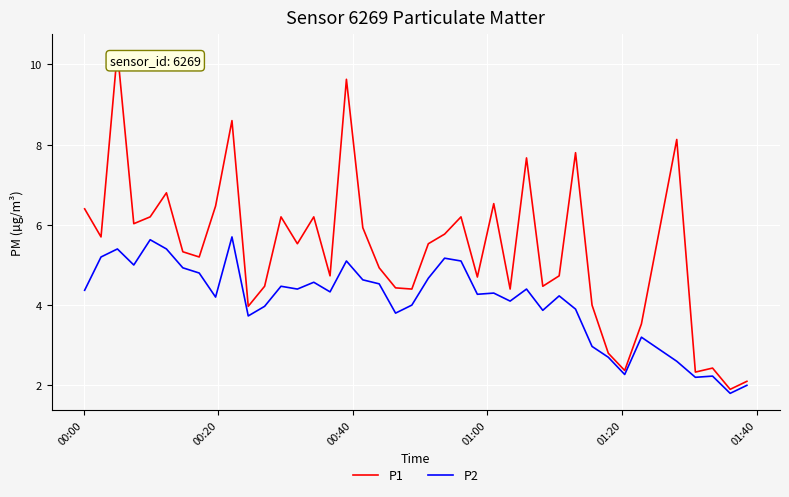

What is the highest value of the P1 series?

10.3